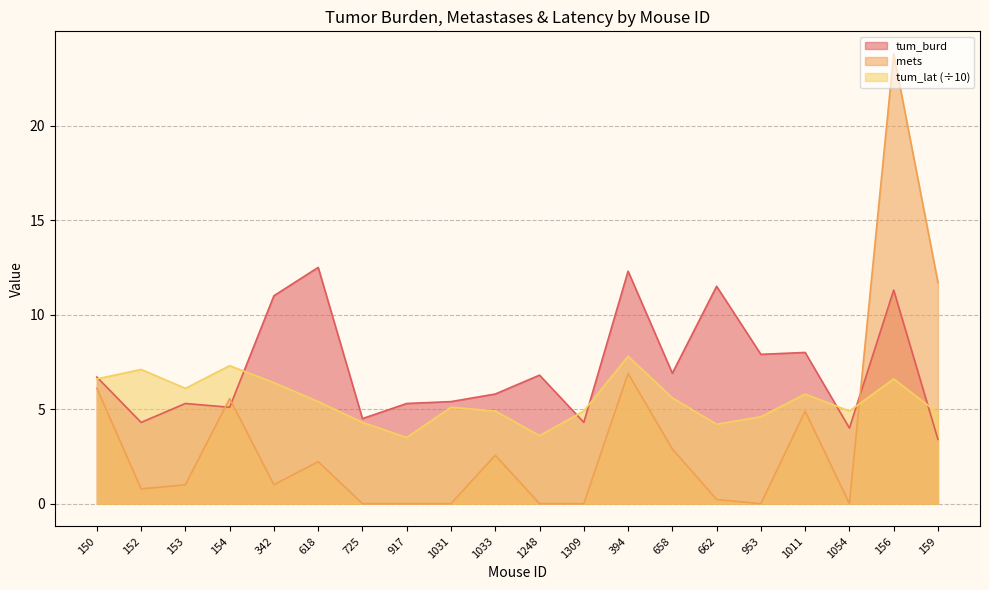

How many values in the mets series are below 1?

9